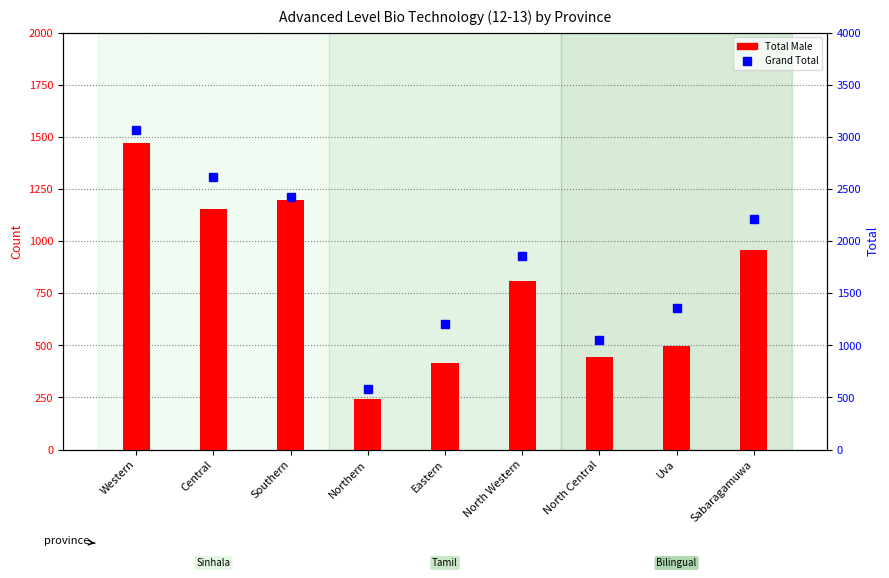

What is the maximum value for Total (Grand)?

3070